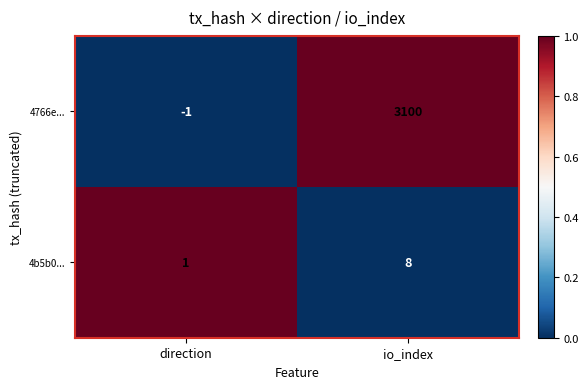

Which series has the largest total across all categories?

4766e...